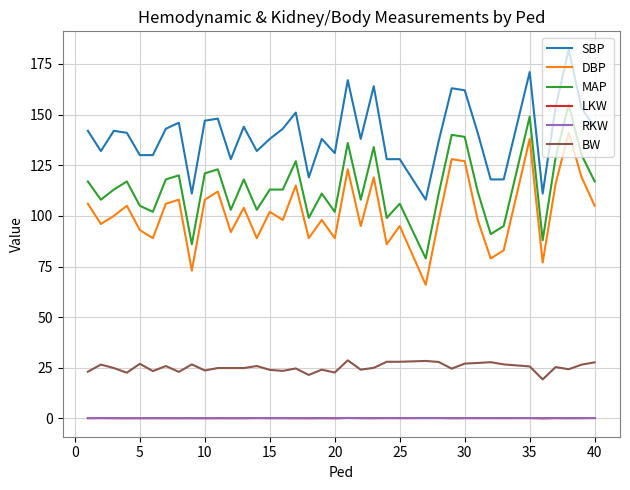

True or false: RKW and SBP intersect in this chart.

False